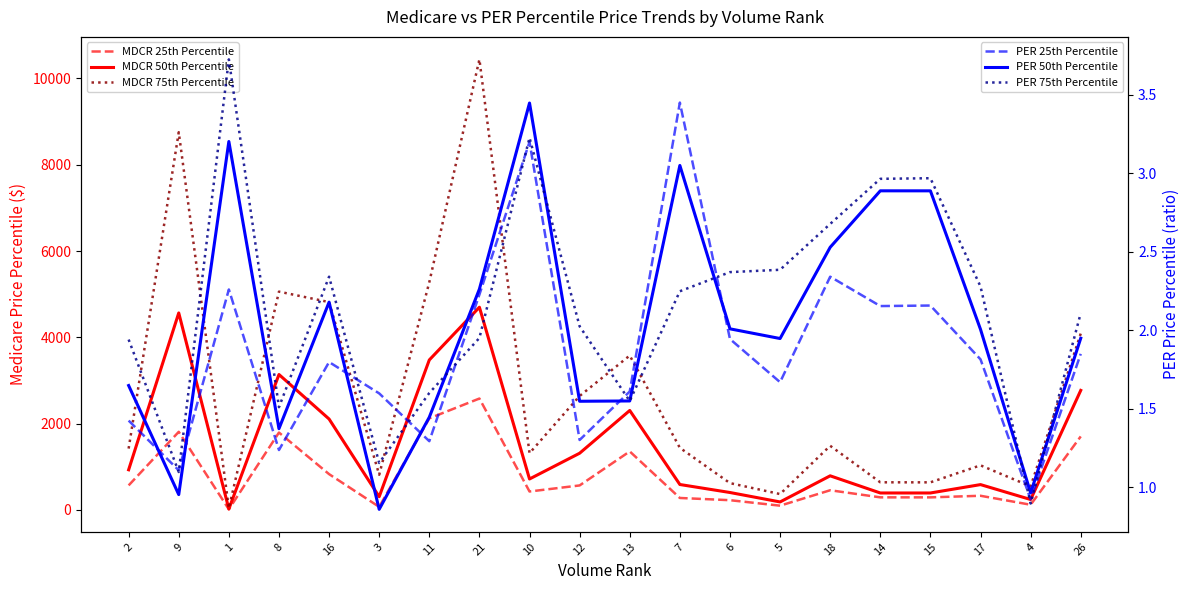

Which has a higher value, 14 or 6?

14